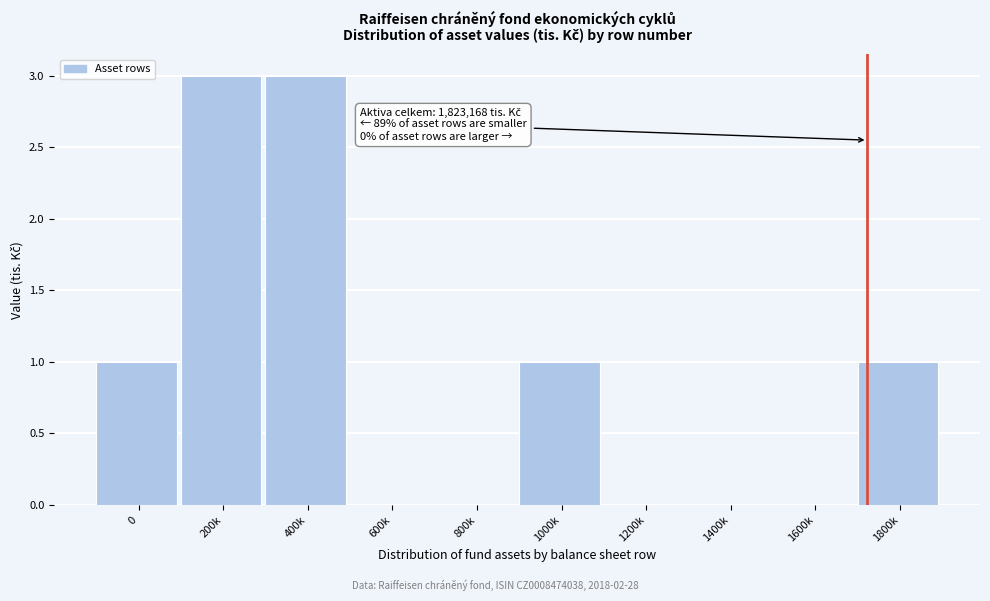

Reading left to right, transcribe all the data shown in this chart.

0=1	200k=3	400k=3	600k=0	800k=0	1000k=1	1200k=0	1400k=0	1600k=0	1800k=1